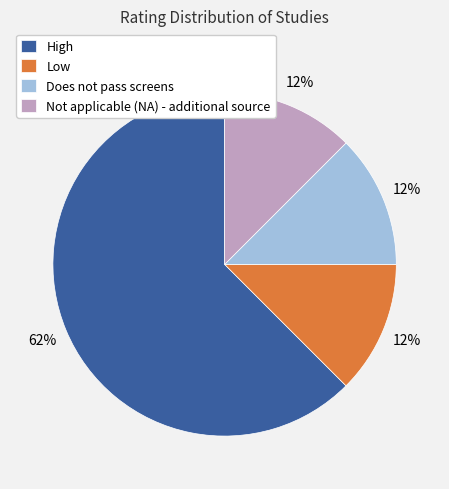

Which has a higher value, High or Low?

High